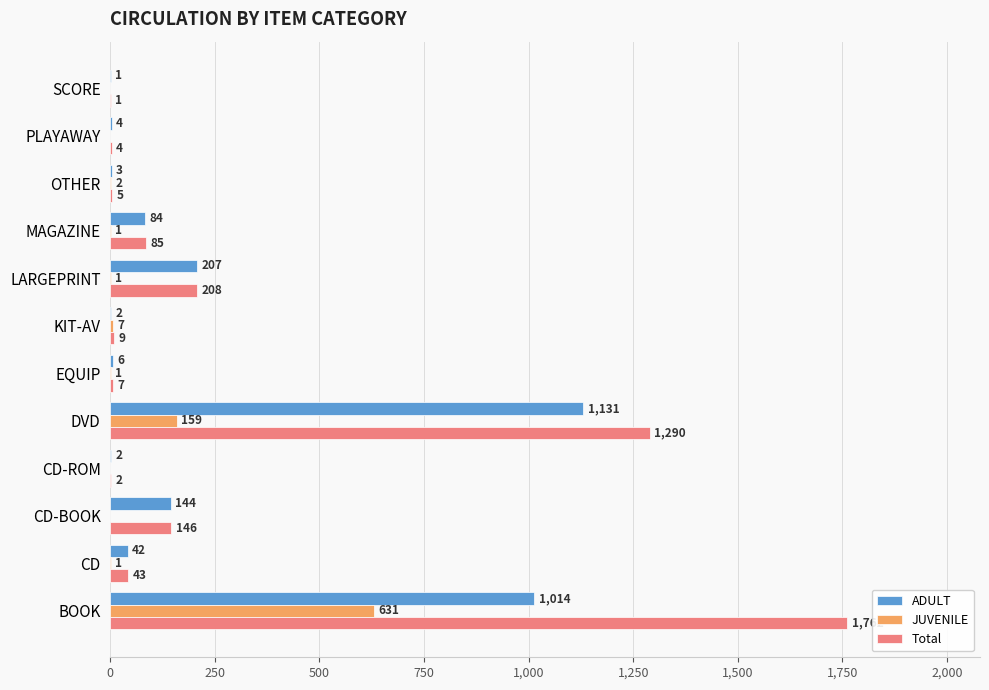

What are all the series names shown in the legend?

ADULT, JUVENILE, Total